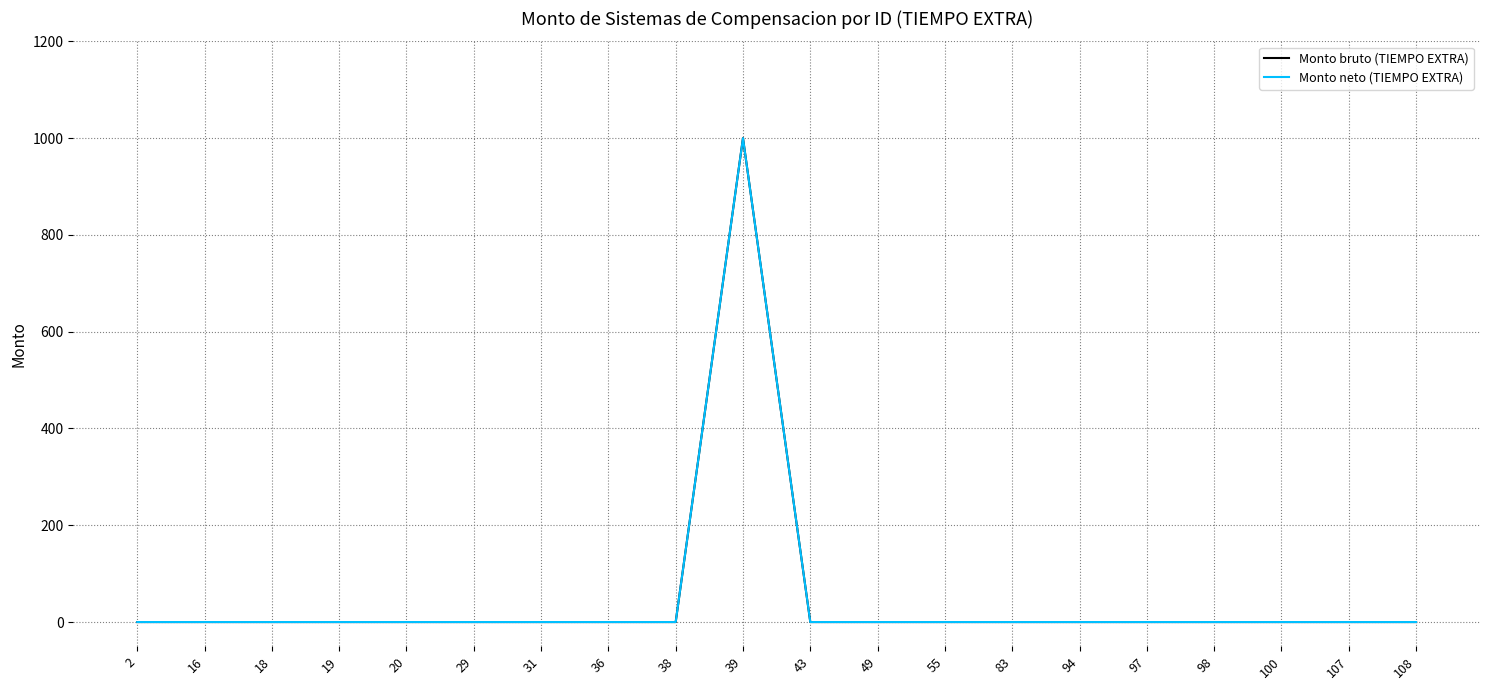

Does the chart have visible grid lines?

Yes